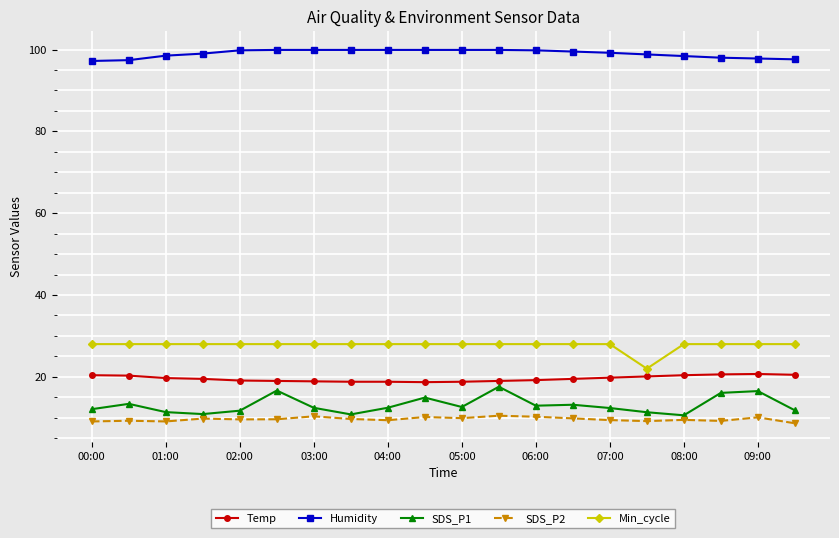

What is the value of the SDS_P2 point at the 11th from the left?

9.9